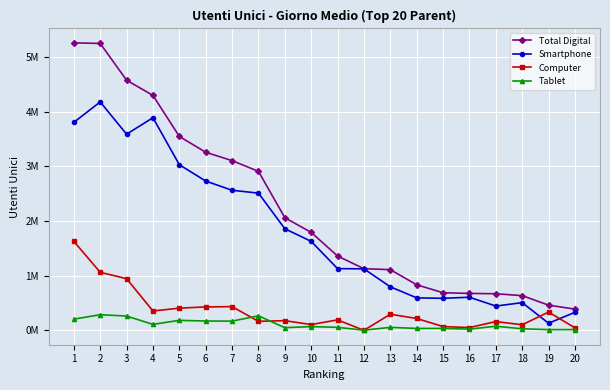

Is it true that Computer equals 0.3 at 7?

False